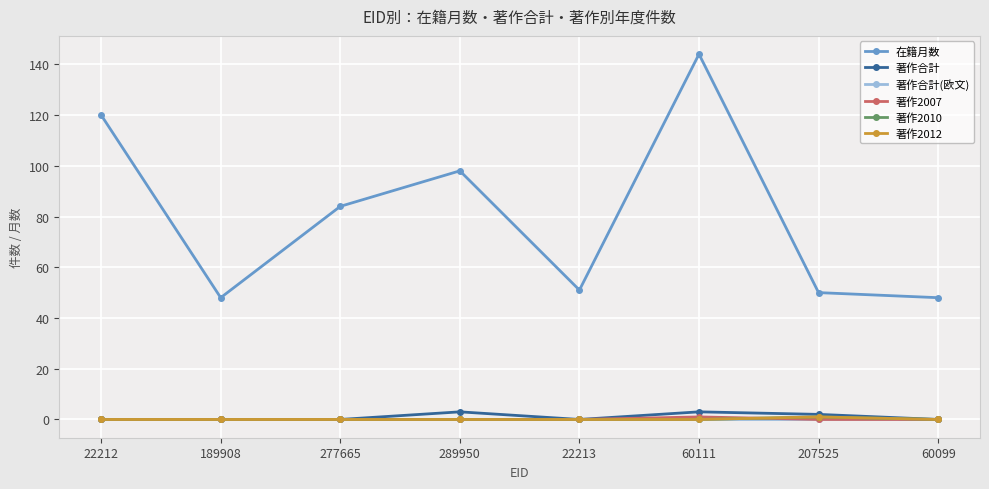

Rank the categories by 著作2007 value from lowest to highest.

22212, 189908, 277665, 289950, 22213, 207525, 60099, 60111